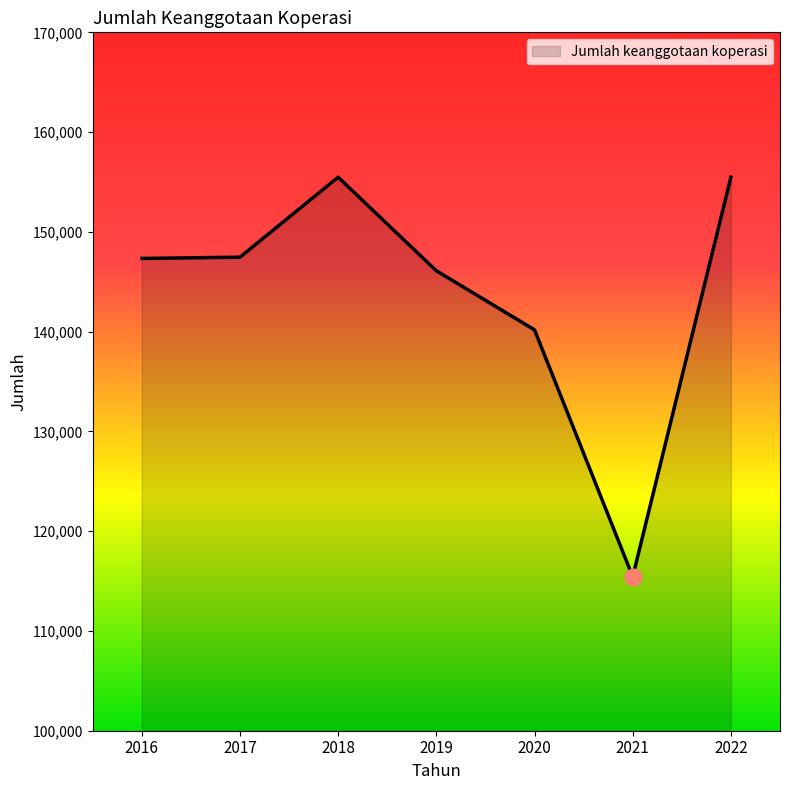

At which label is the value closest to 135457?

2020